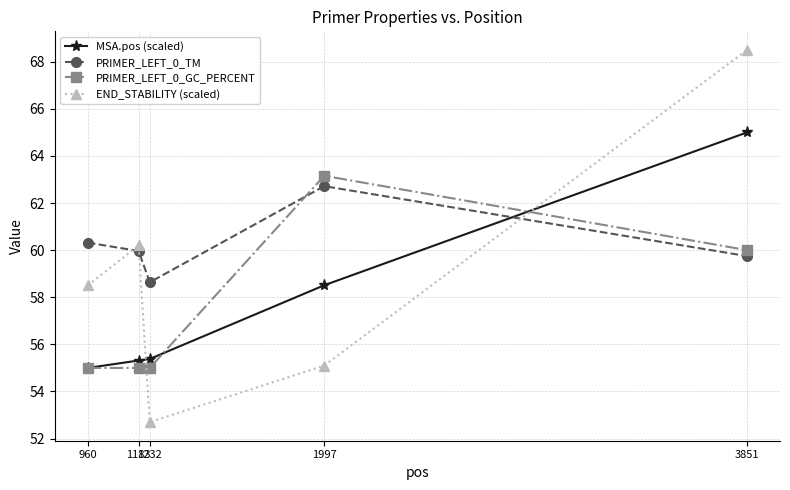

Which series ends up on top after the final intersection of PRIMER_LEFT_0_GC_PERCENT and MSA.pos (scaled)?

MSA.pos (scaled)